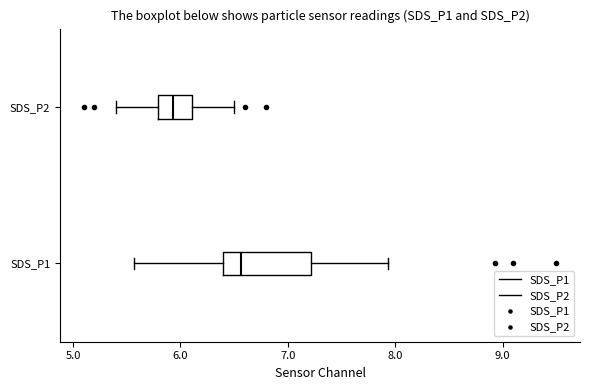

Which box's median line is the furthest to the right?

SDS_P1